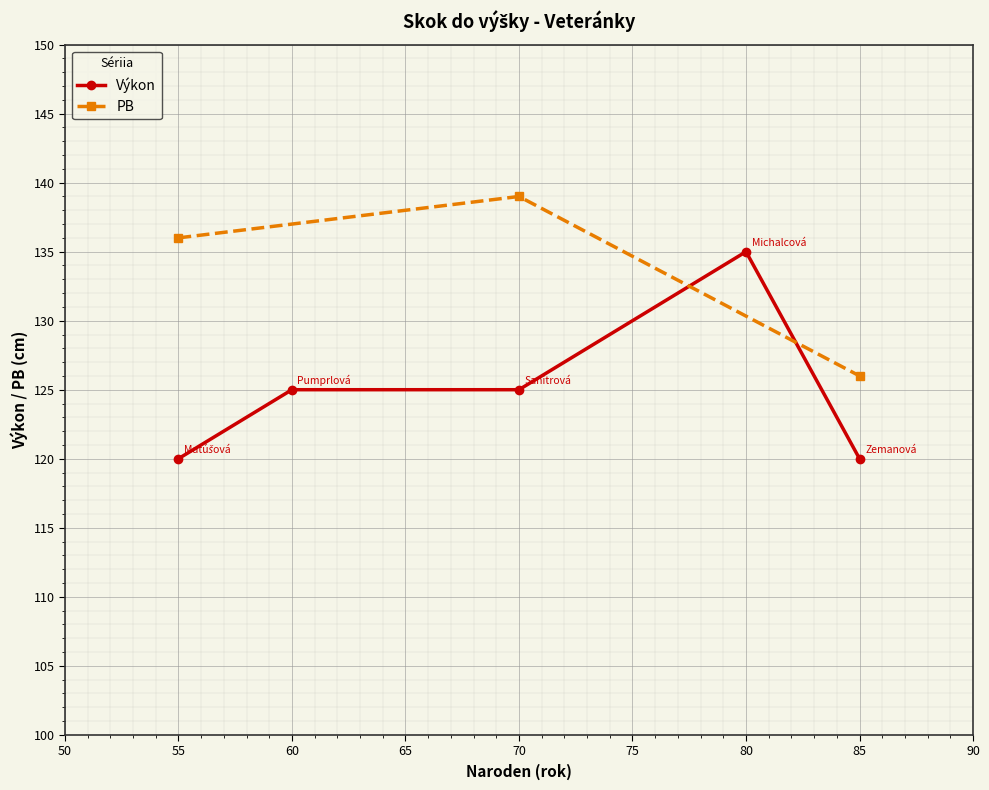

True or false: Výkon has a value of 120 at 55.

True